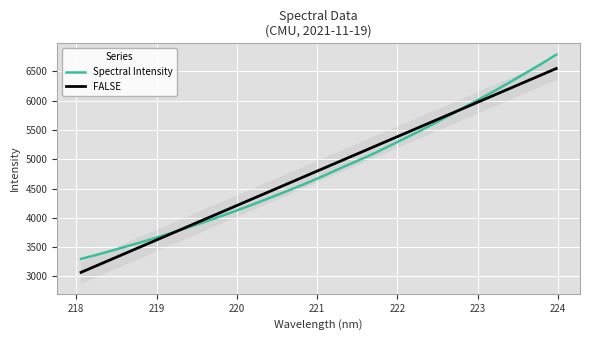

Count the number of categories in the chart.

32